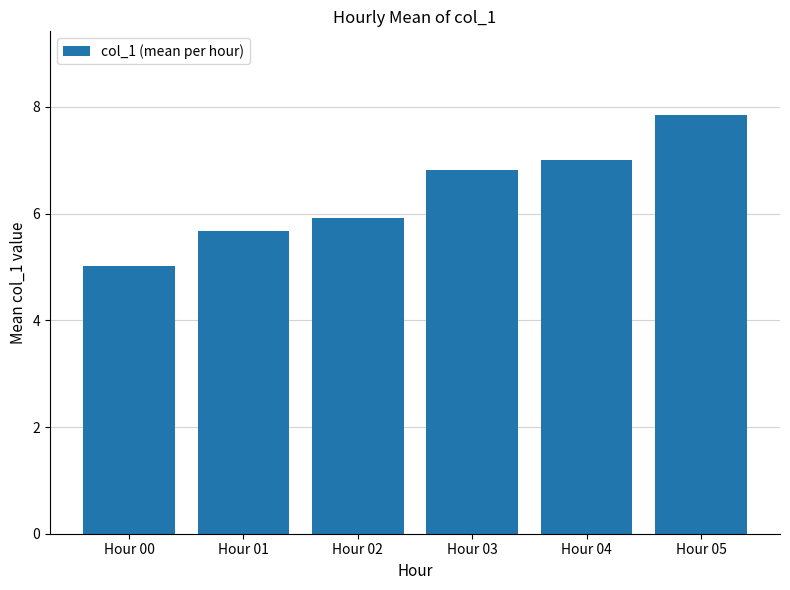

List the labels in order of value, largest first.

Hour 05, Hour 04, Hour 03, Hour 02, Hour 01, Hour 00